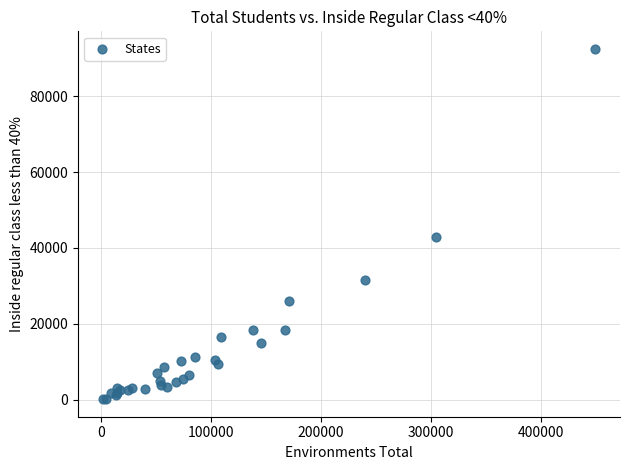

What Y value in the scatter plot is closest to 46316?

42787